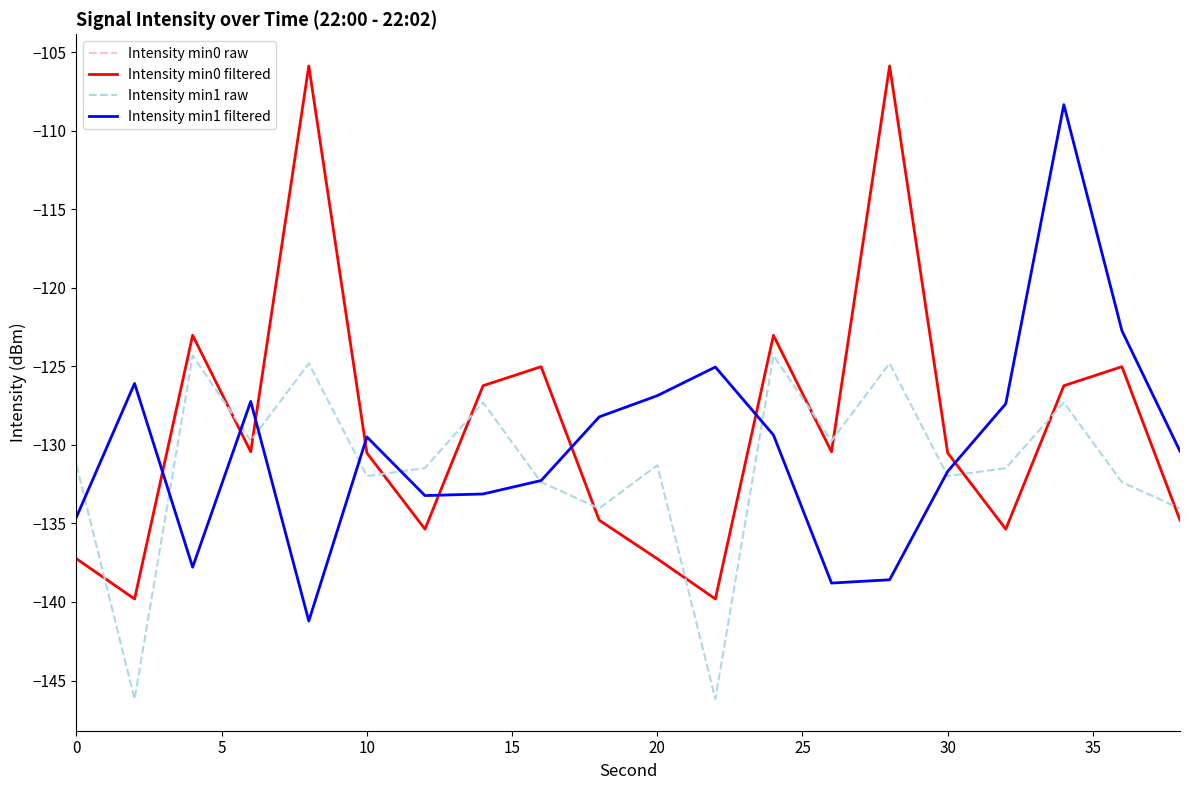

True or false: Intensity min0 raw and Intensity min0 filtered cross at least once.

True